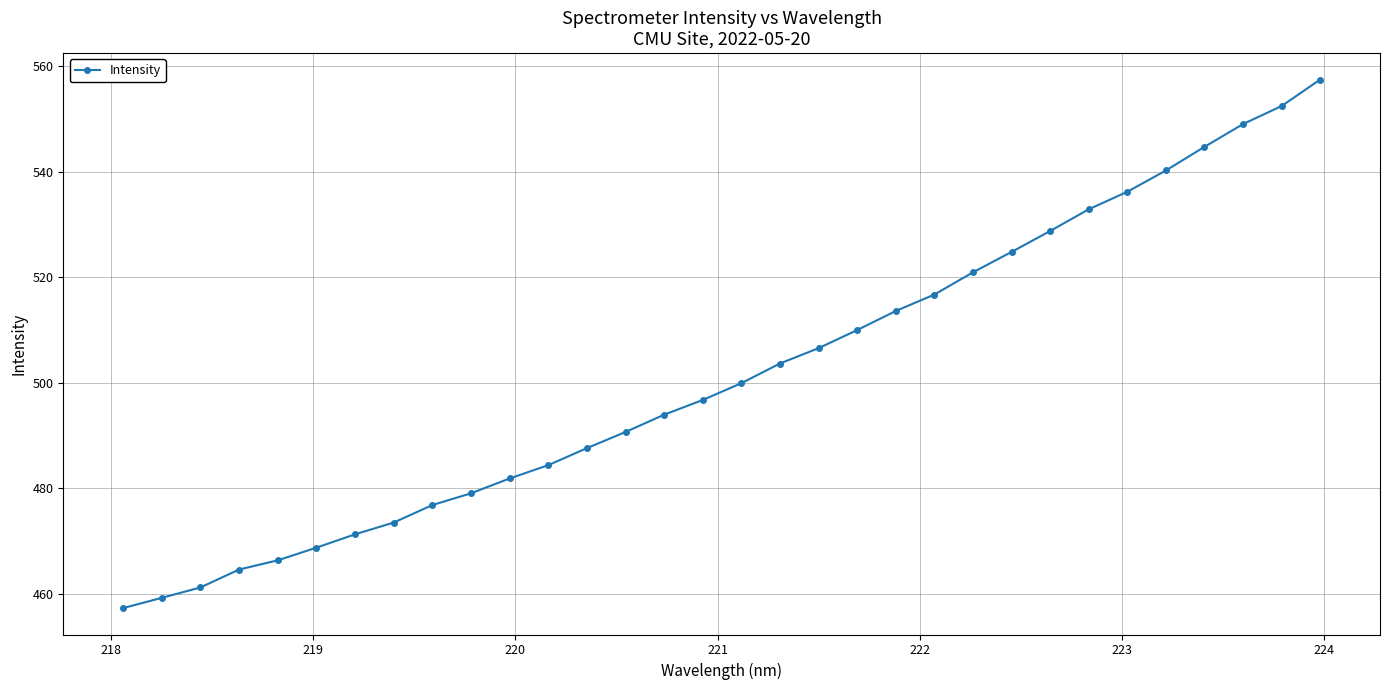

What is the minimum value shown in the chart?

457.3